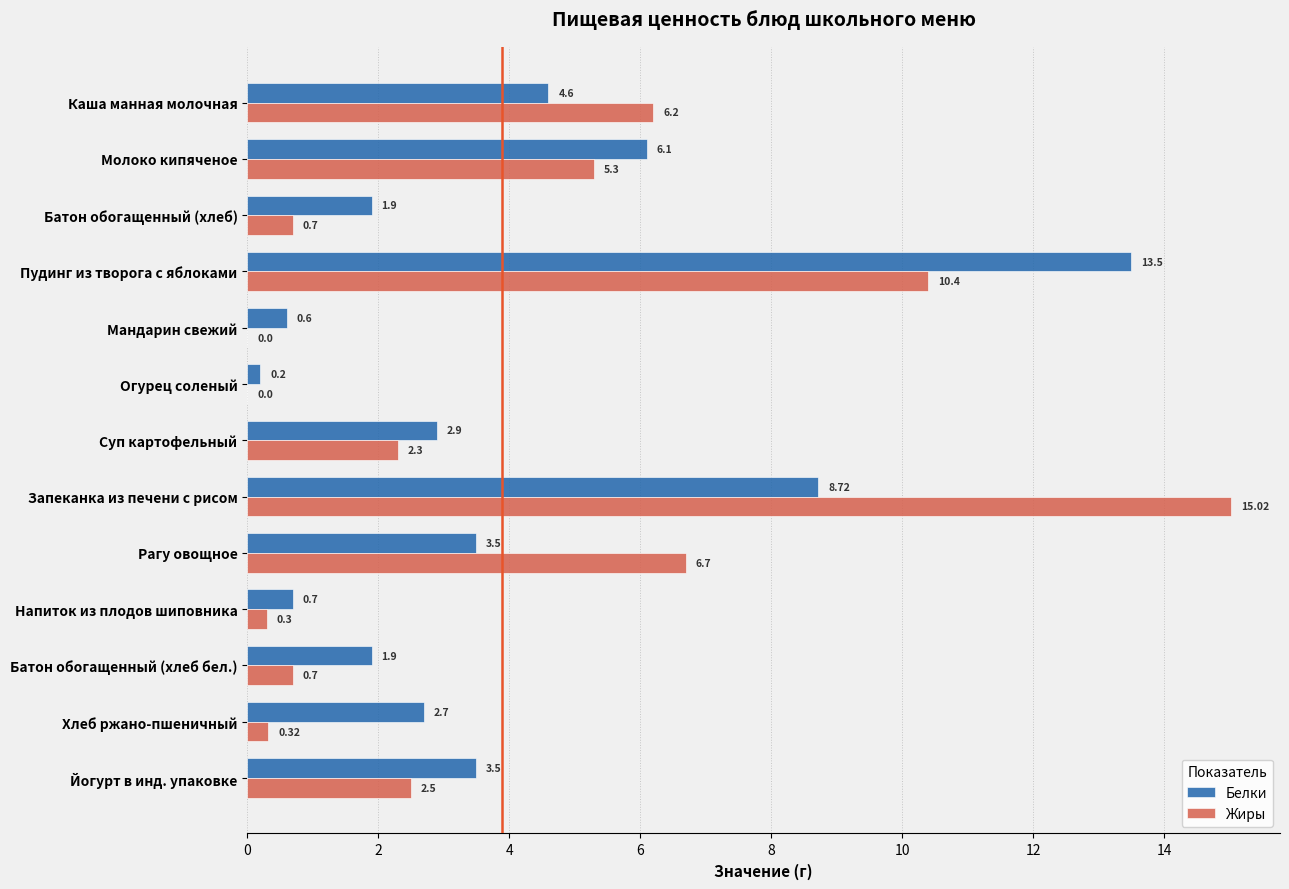

What is the total value across all series at Молоко кипяченое?

11.4